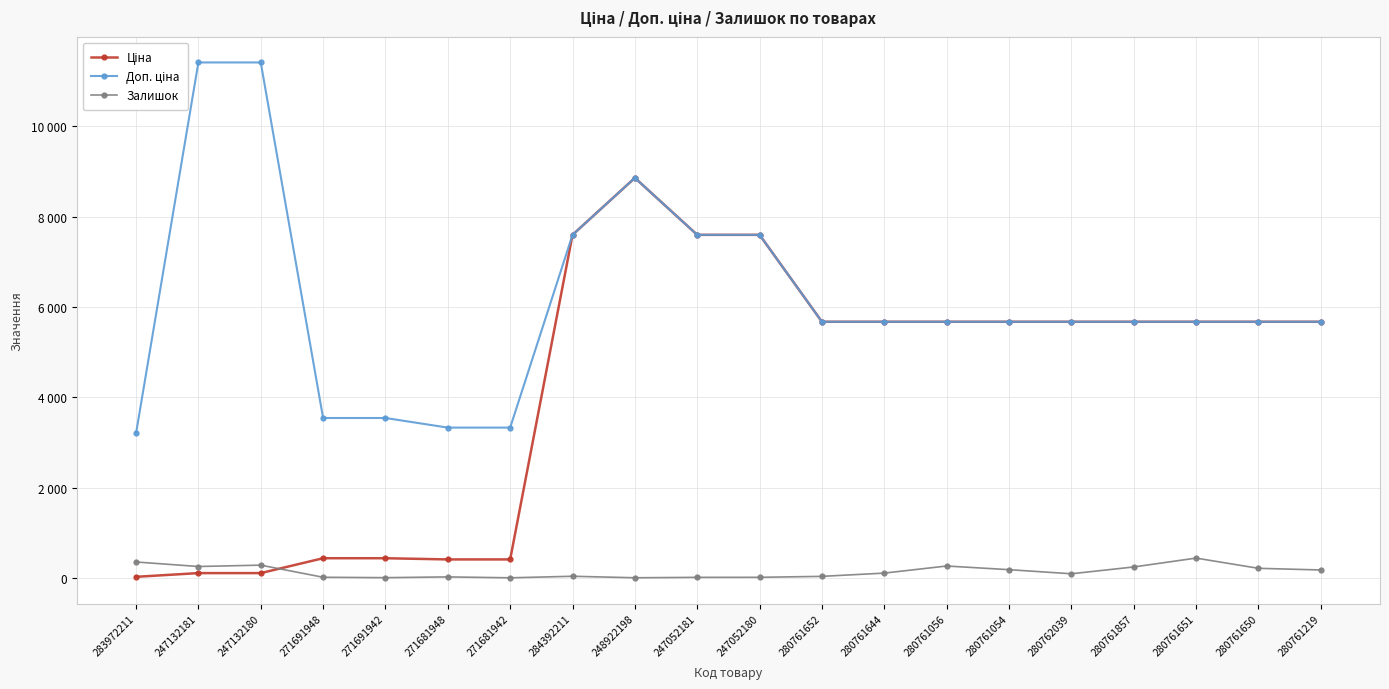

Does the chart have visible grid lines?

Yes